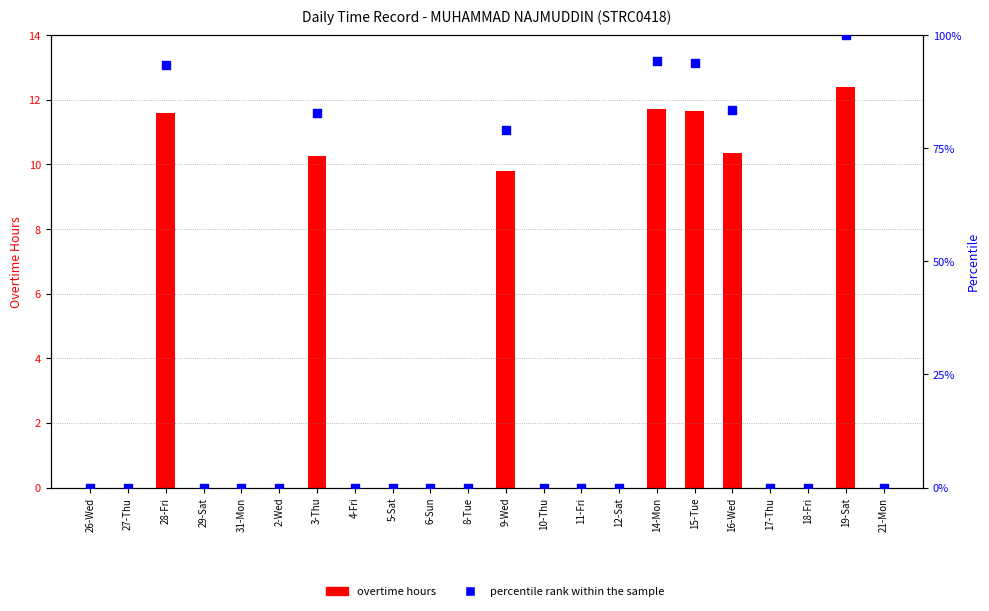

Between 16-Wed and 8-Tue, which is larger?

16-Wed